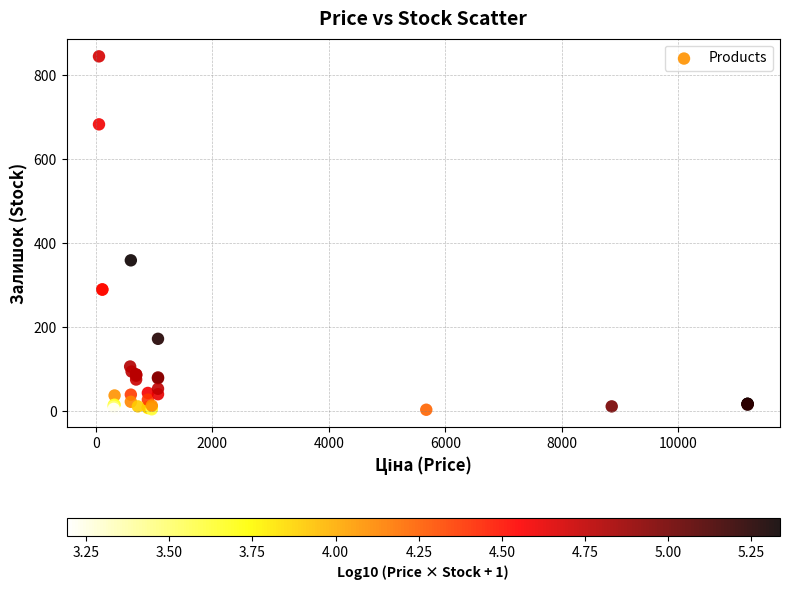

What Y value in the scatter plot is closest to 424?

359